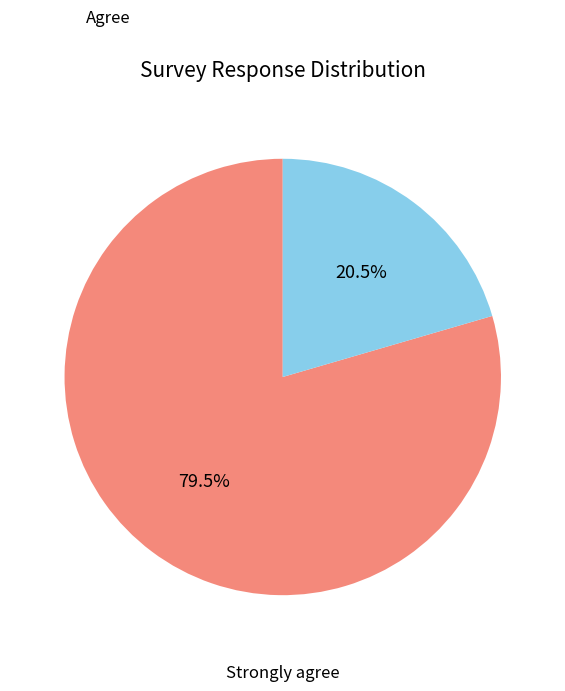

How many slices are in this pie chart?

2